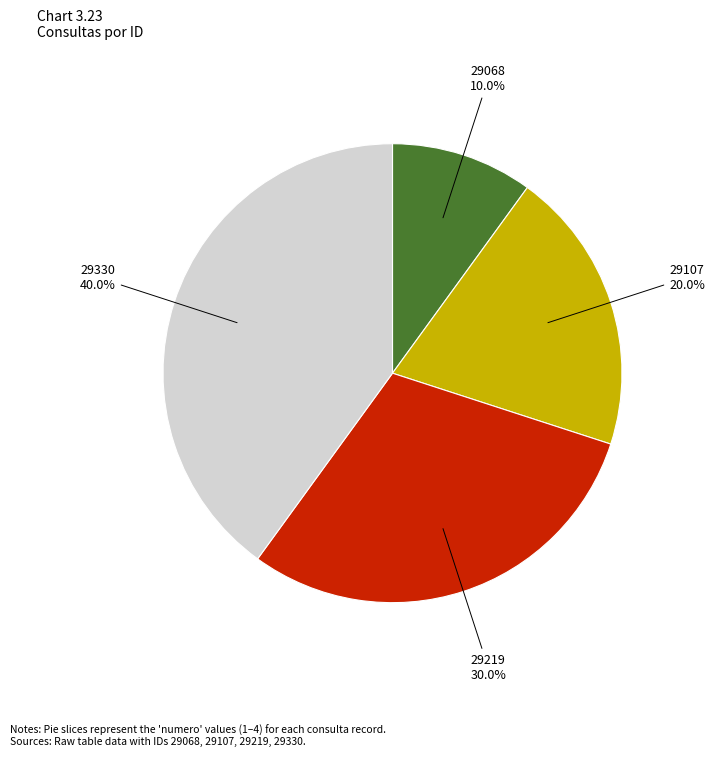

Does 29219 represent more than half of the total?

No